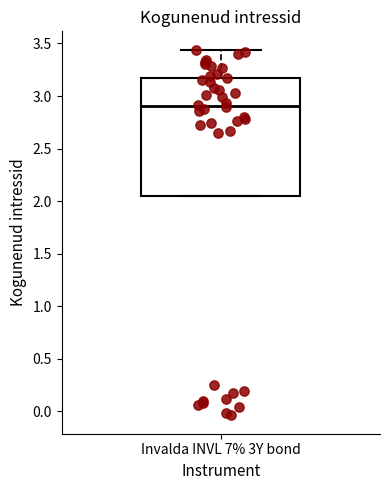

Read this box plot against the y-axis: the position of the median line, the range covered by the box, and the ends of both whiskers. The values are not printed on the chart, so give them approximately, as read against the axis.

median 2.90, box 2.05 to 3.15, whiskers 2.05 to 3.45